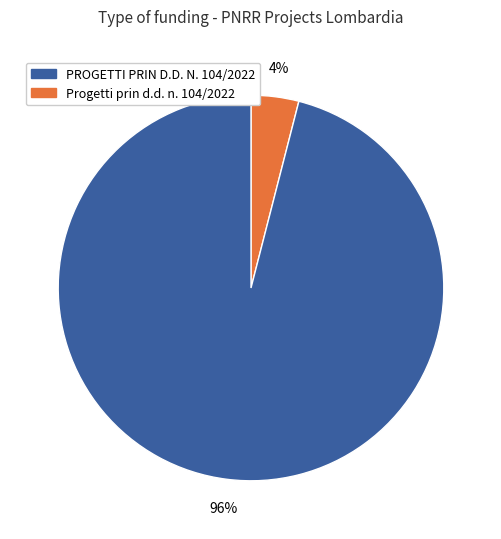

To the nearest percent, what is the difference between the largest and smallest slice percentages?

92%